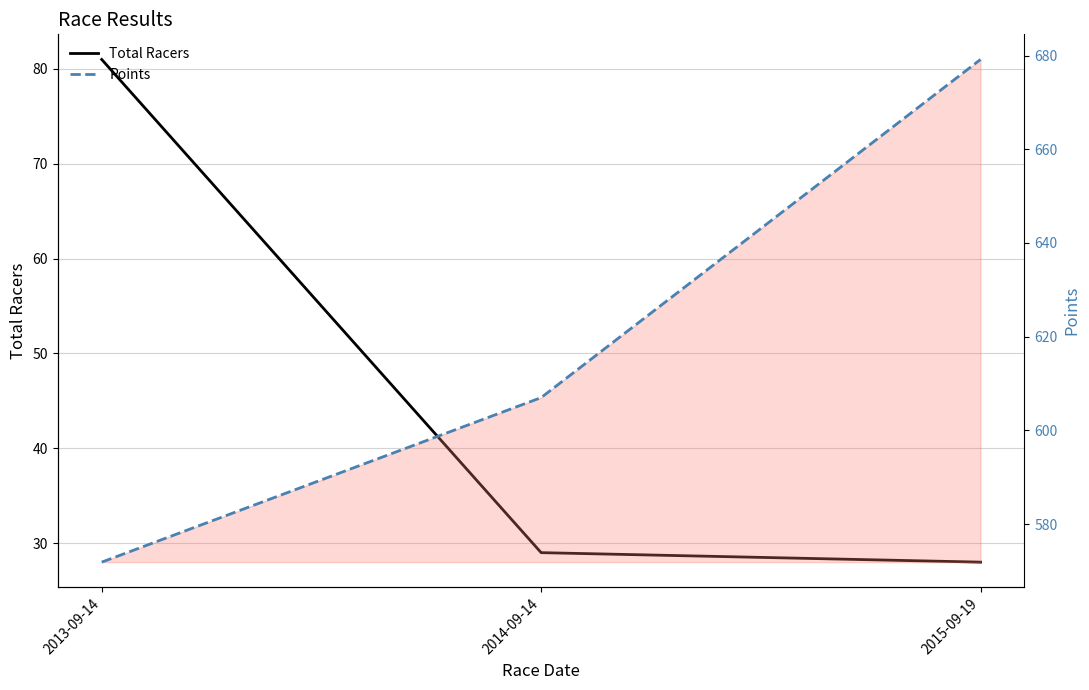

At how many categories does at least one series exceed 181?

3